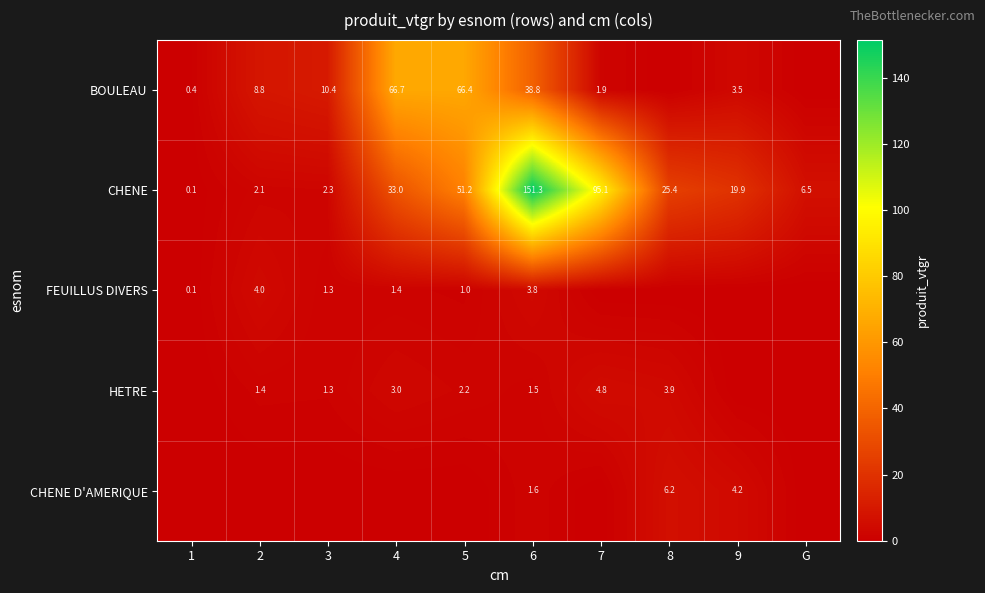

Rank the series at 6 from highest to lowest value.

CHENE, BOULEAU, FEUILLUS DIVERS, CHENE D'AMERIQUE, HETRE